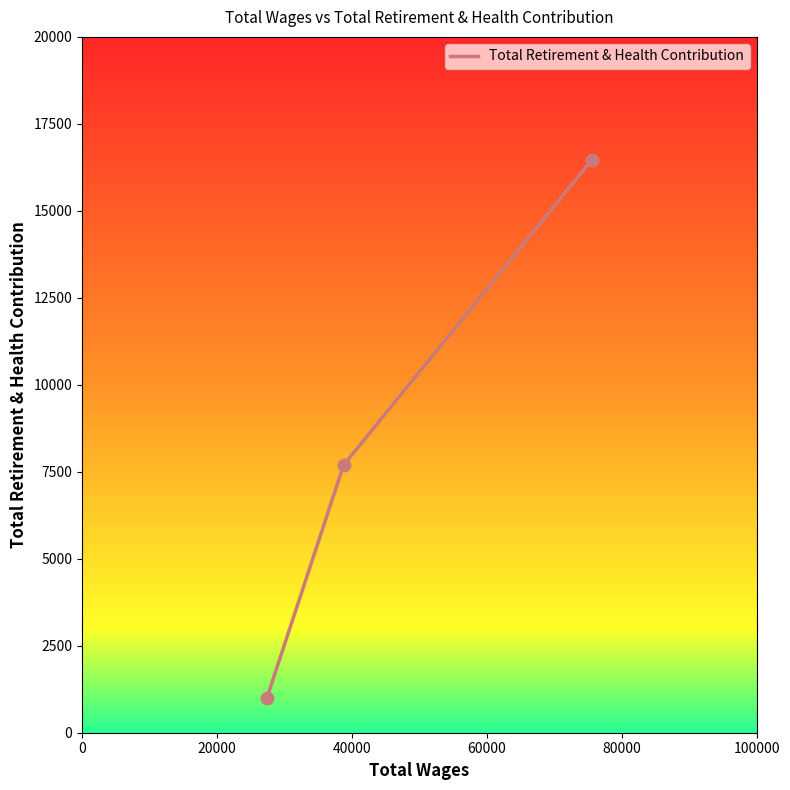

What is the difference between the maximum and minimum values?

15461